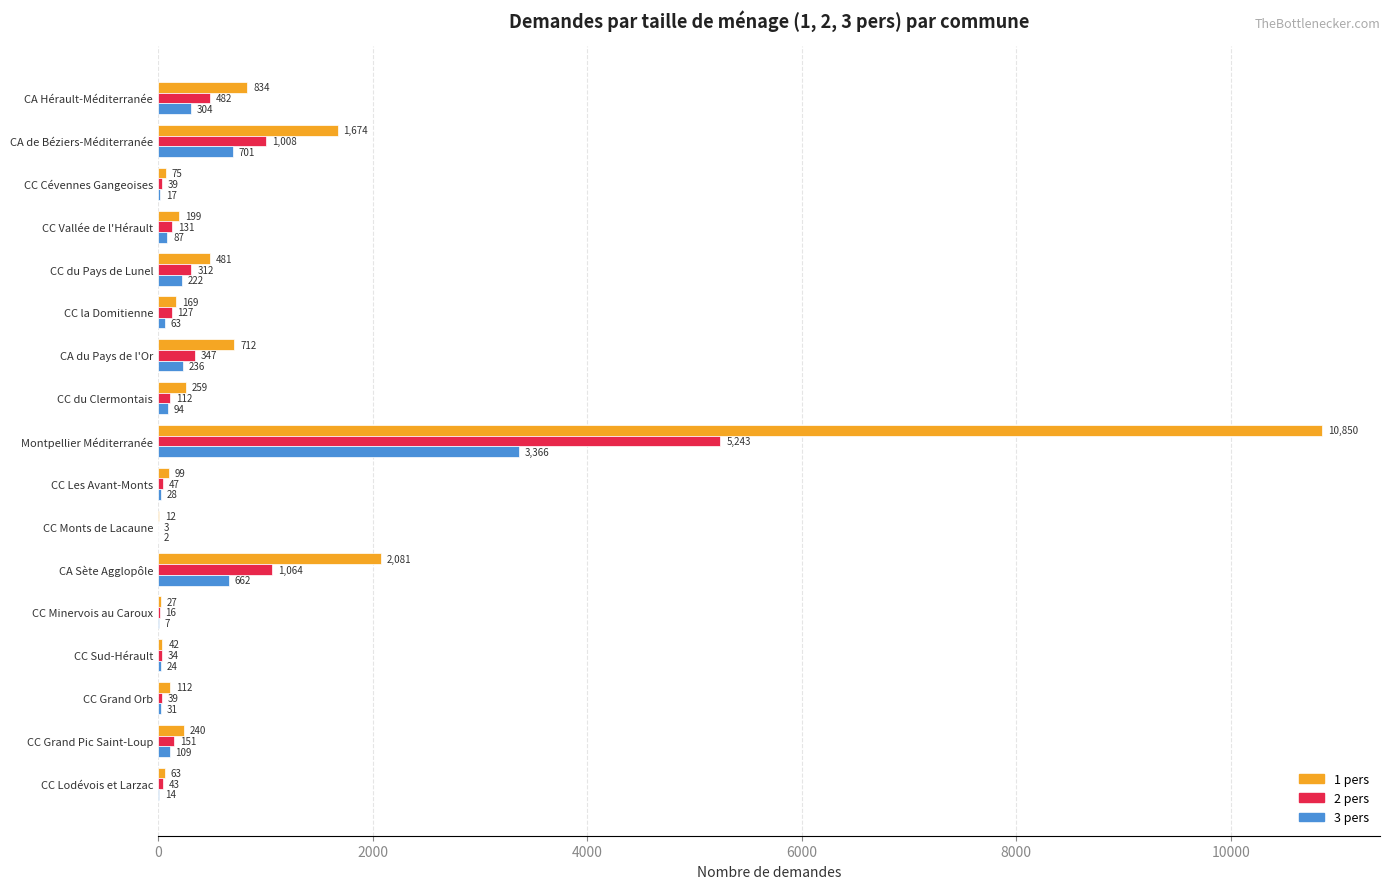

Which label corresponds to the largest value in the chart?

Montpellier Méditerranée